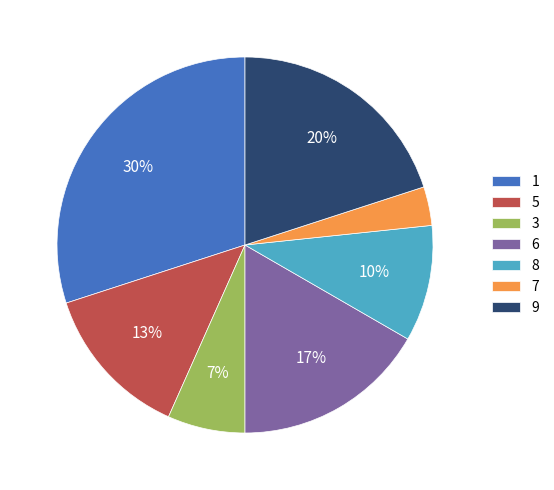

How many slices are in this pie chart?

7